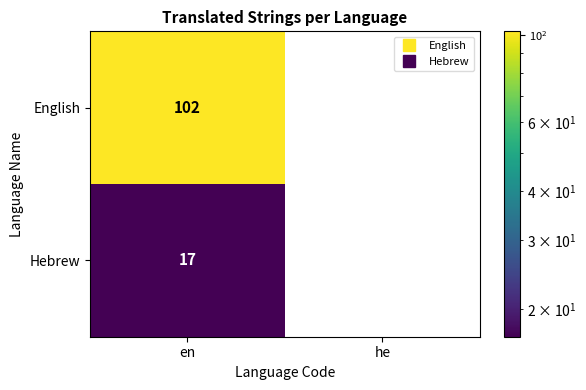

List the series in order of their peak value, lowest first.

Hebrew, English